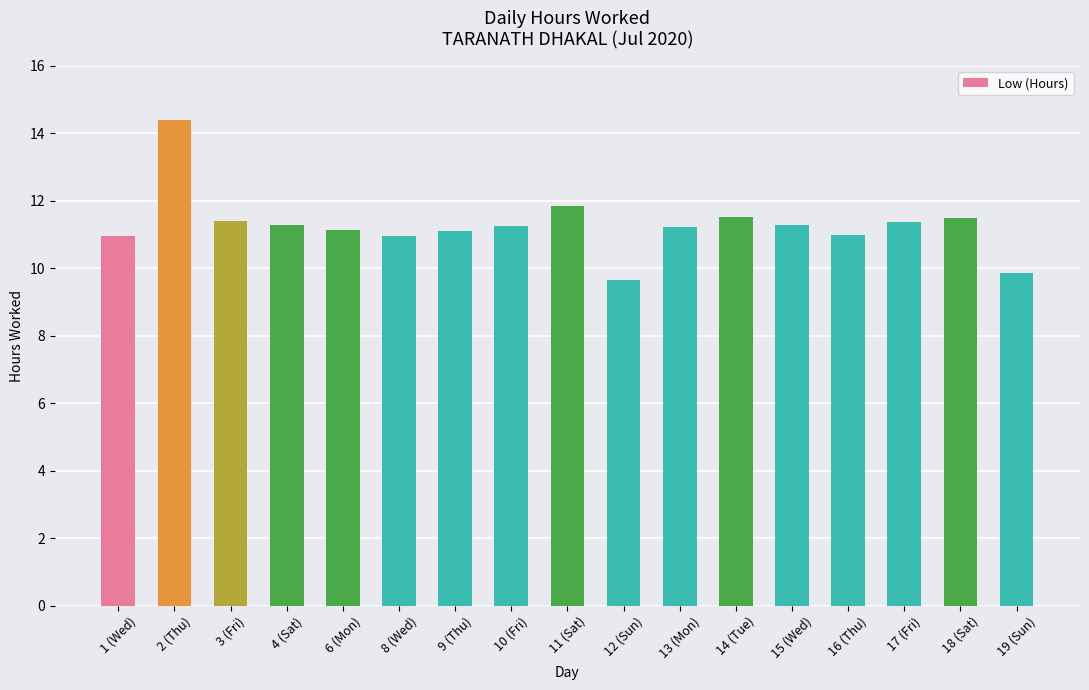

How many data points does each series have?

17